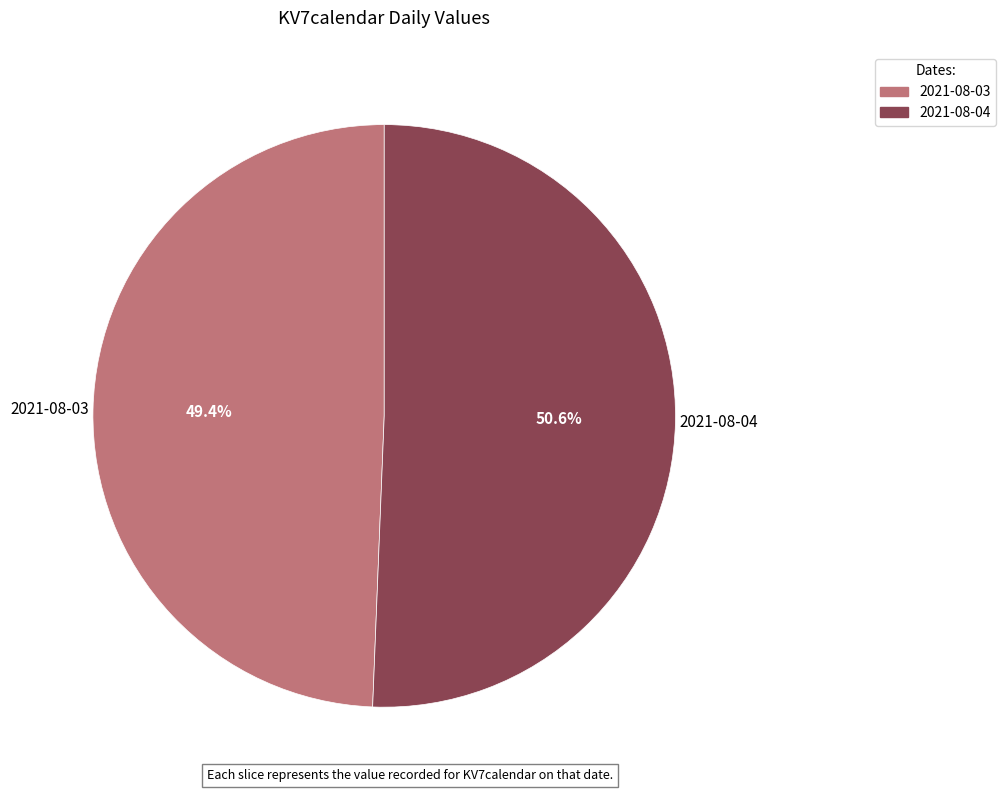

Between 2021-08-03 and 2021-08-04, which is larger?

2021-08-04